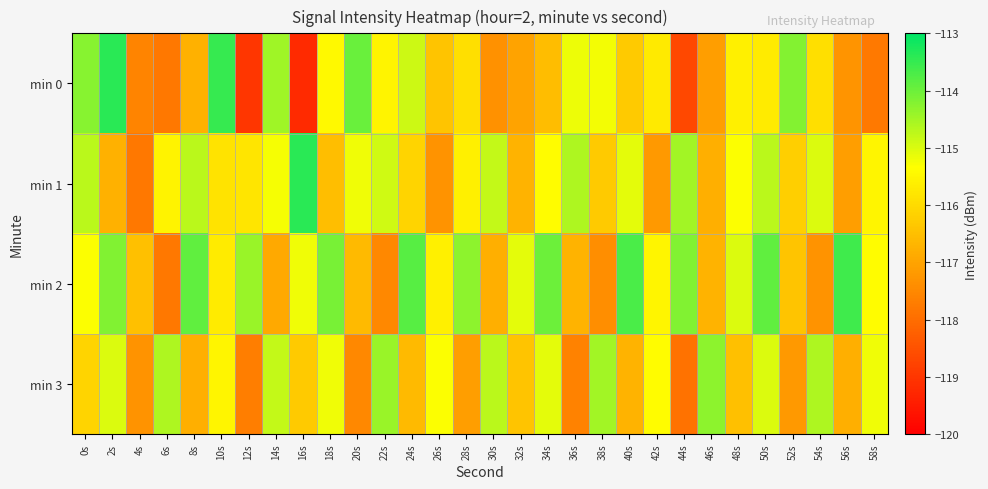

Rank the series at 0s from highest to lowest value.

min 0, min 1, min 2, min 3